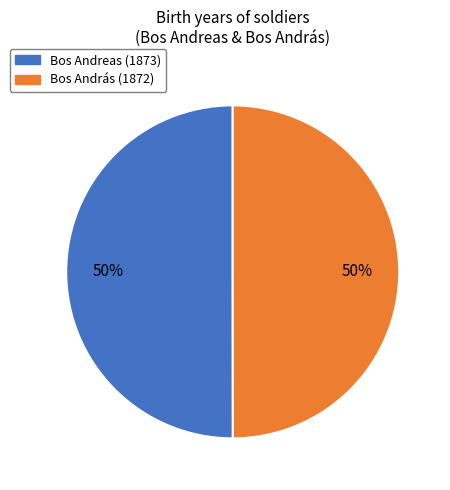

What percentage is the Bos Andreas (1873) slice, to the nearest percent?

50%